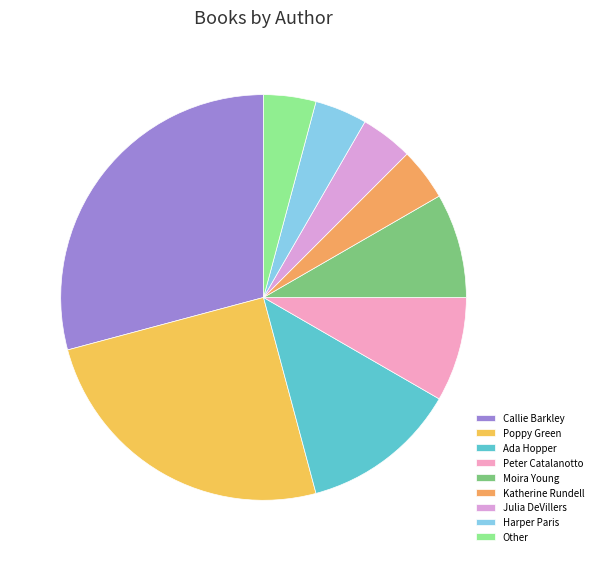

What is the largest slice in the pie chart?

Callie Barkley